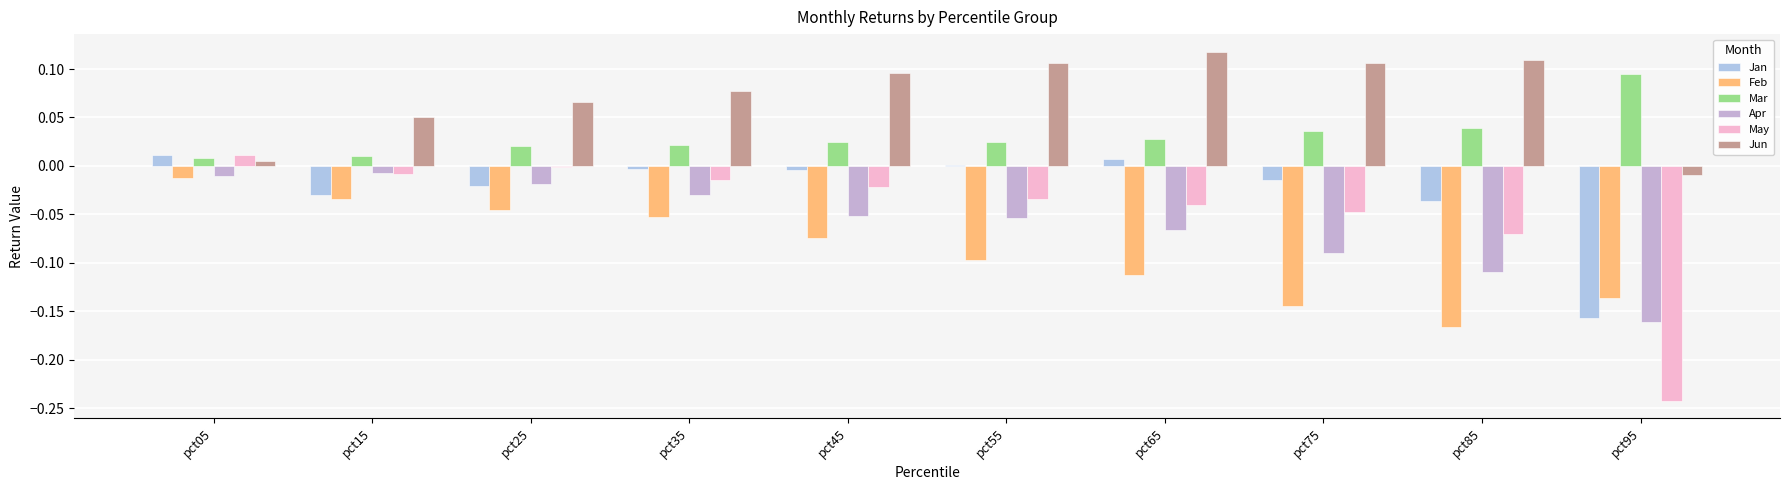

Which series has the largest total across all categories?

Jun